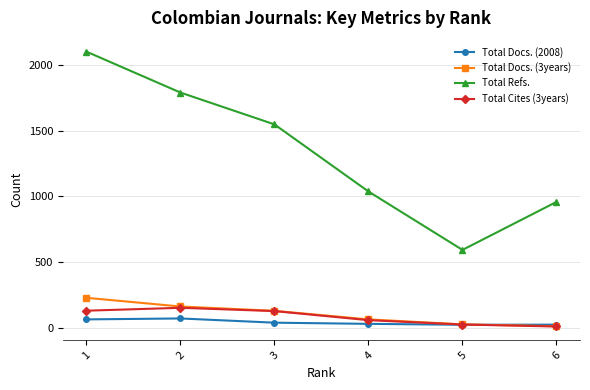

What is the approximate value of Total Cites (3years) at 1, to the nearest 5?

130